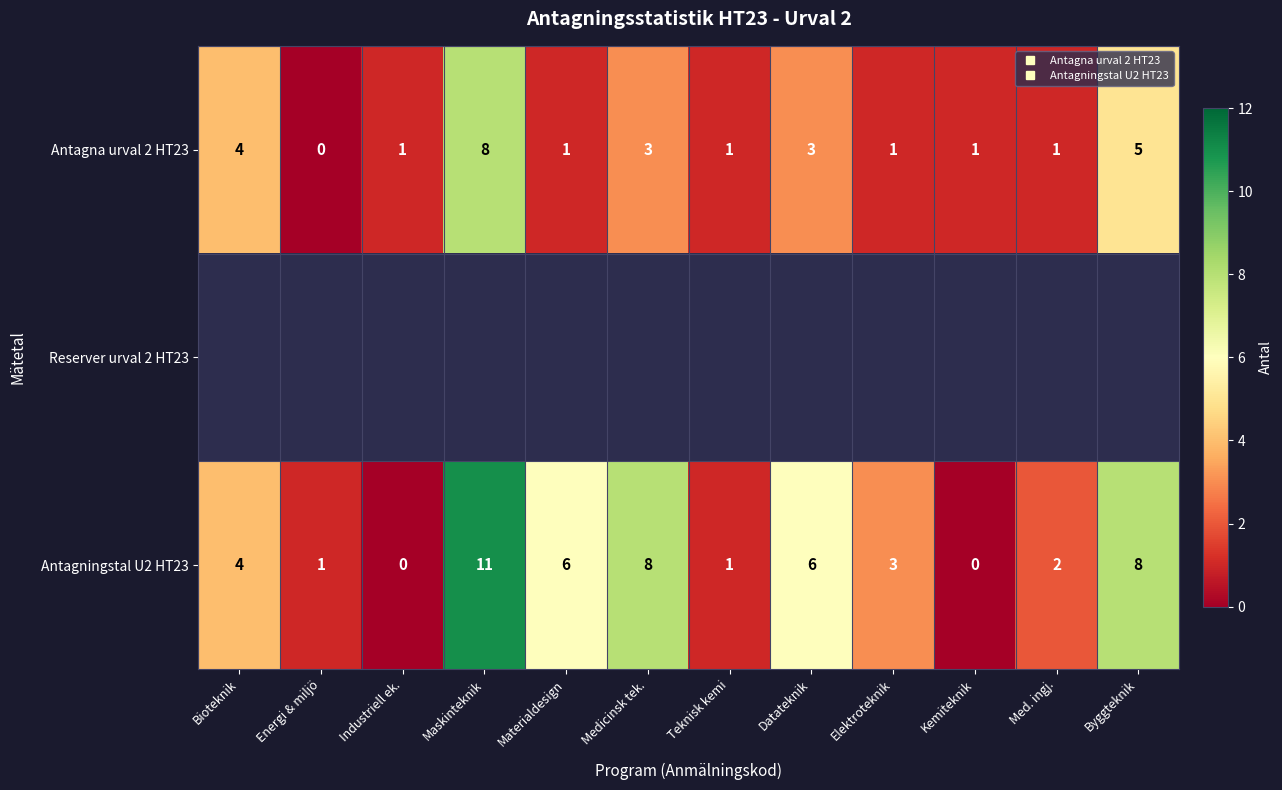

Which series changed the most between Teknisk kemi and Kemiteknik?

Antagningstal U2 HT23